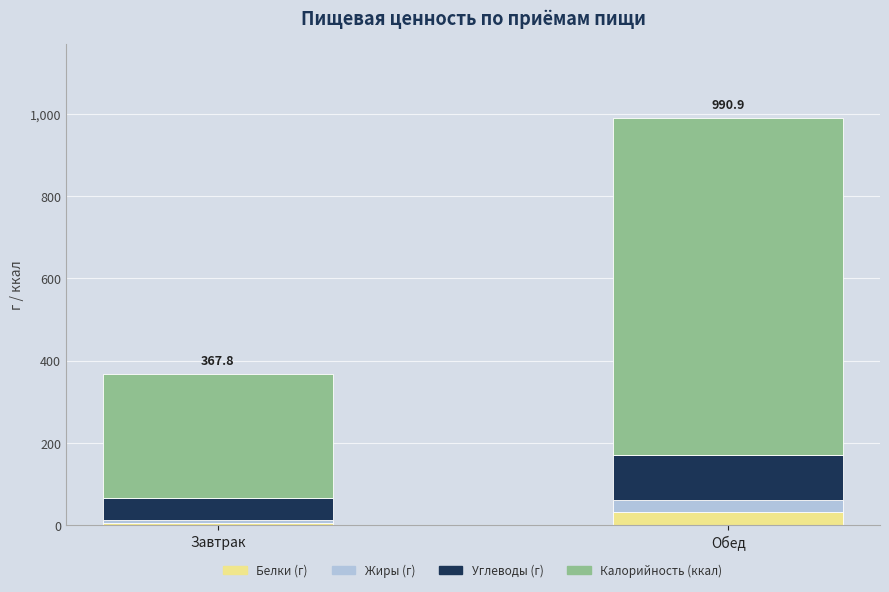

What is the difference between the maximum and minimum values in the Белки (г) series?

27.1